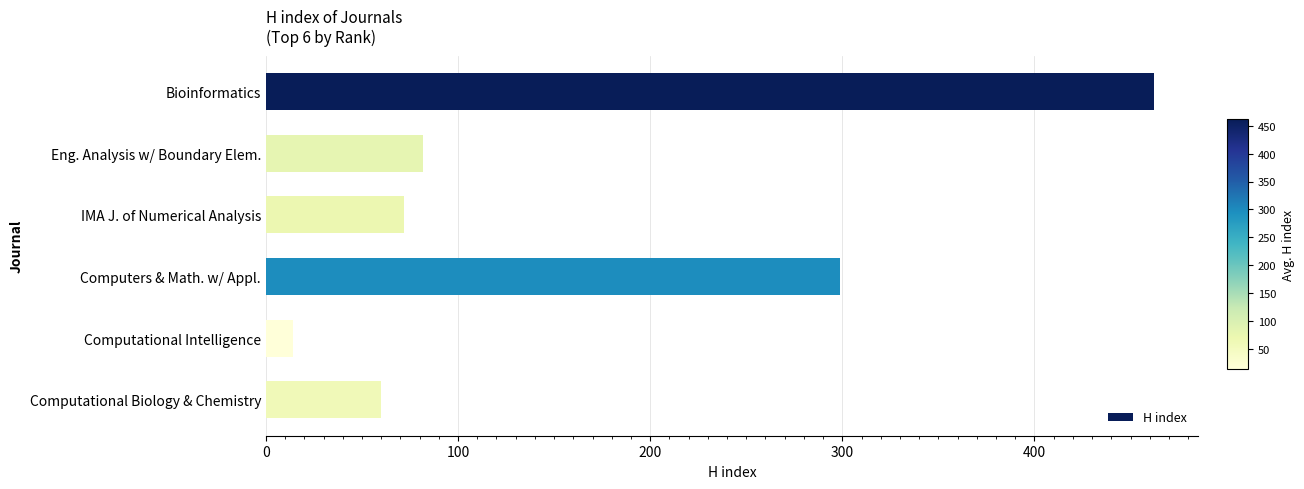

What is the label of the 5th bar from the top?

Computational Intelligence